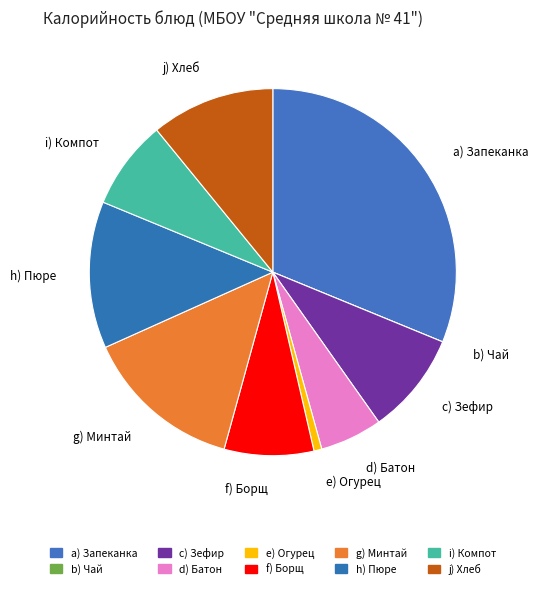

Which category has the biggest portion of the pie?

a) Запеканка